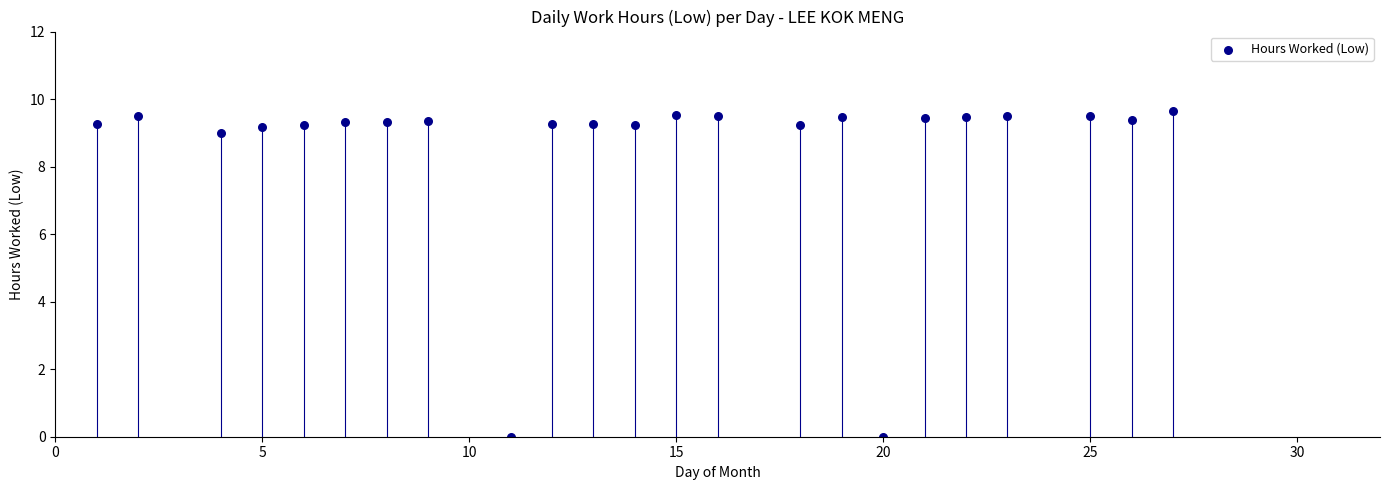

What is the range of X values (max minus min)?

26.0